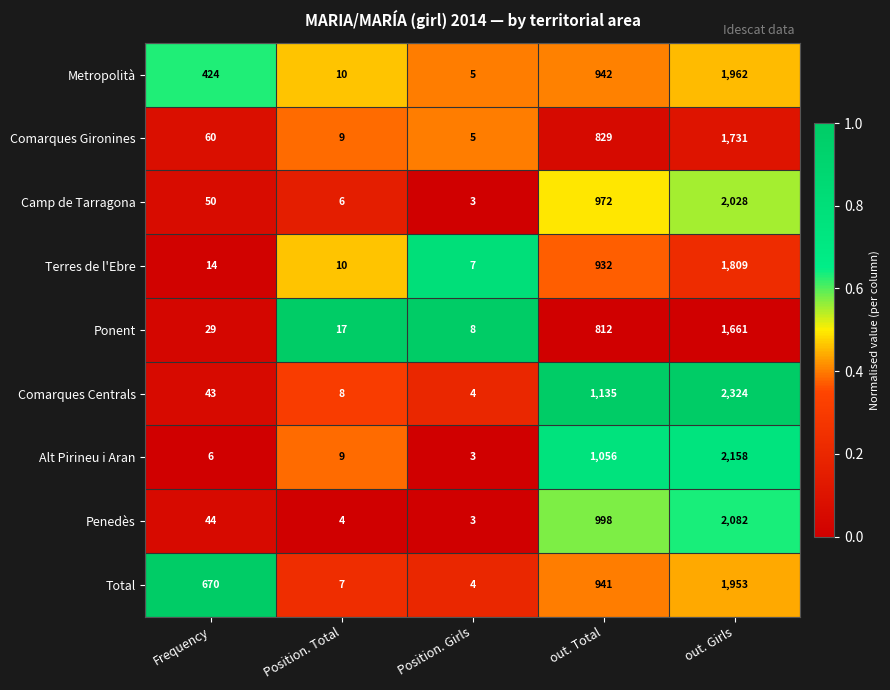

At which category is the sum across all series the highest?

out. Girls